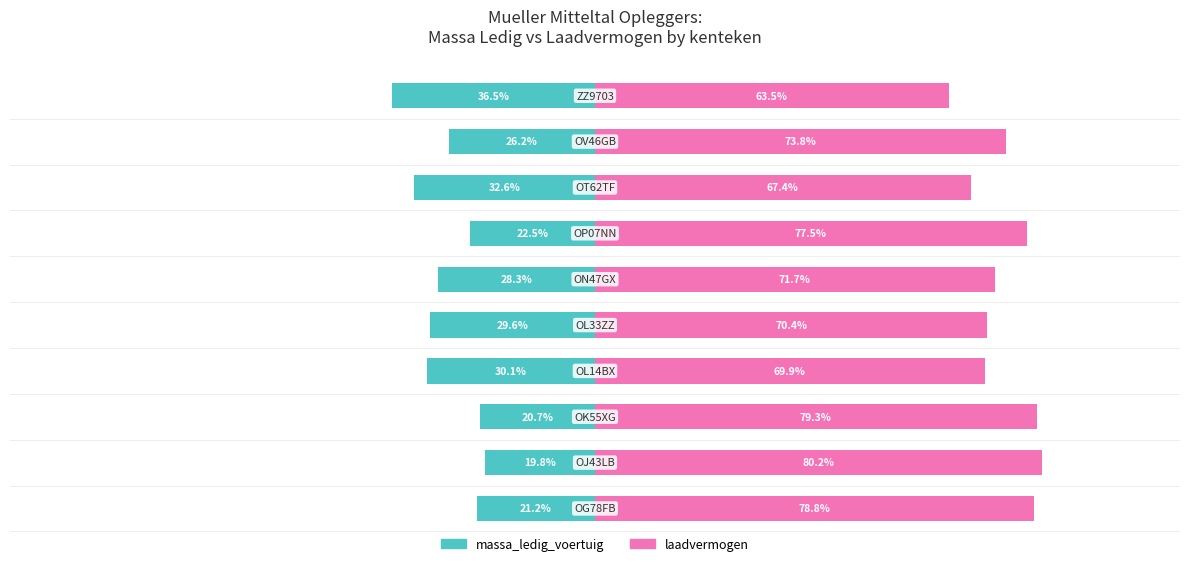

How many values in the massa_ledig_voertuig series exceed -26?

4